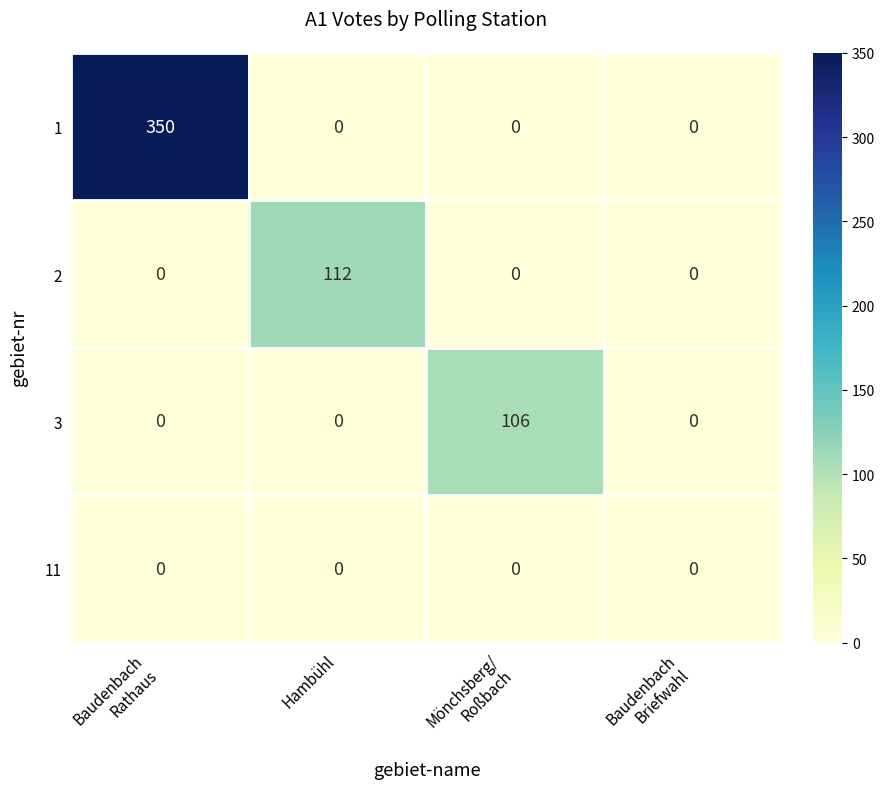

How many categories are shown in the chart?

4